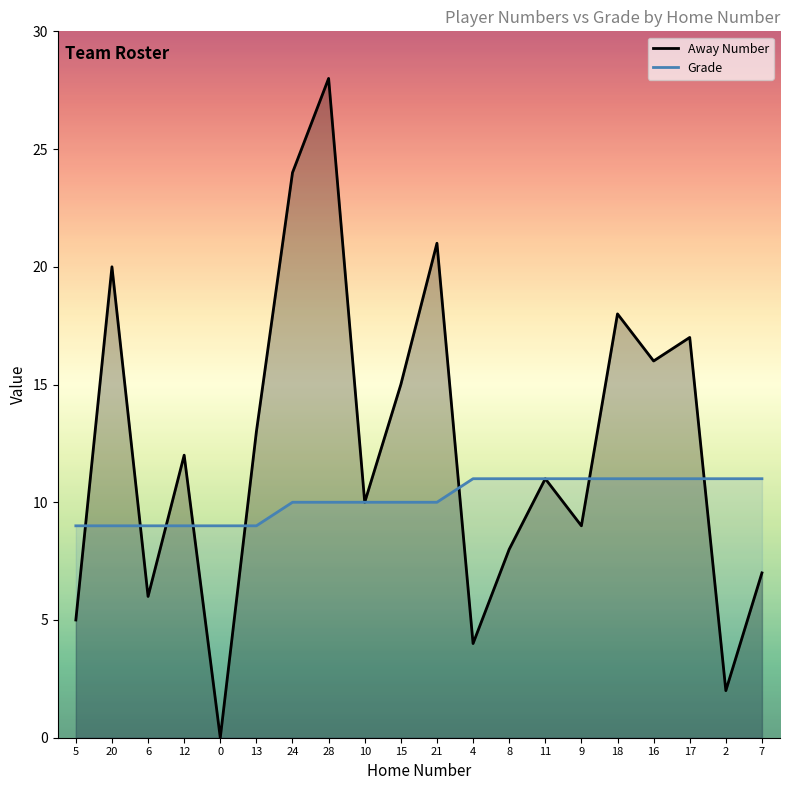

What position from the right is 8?

8